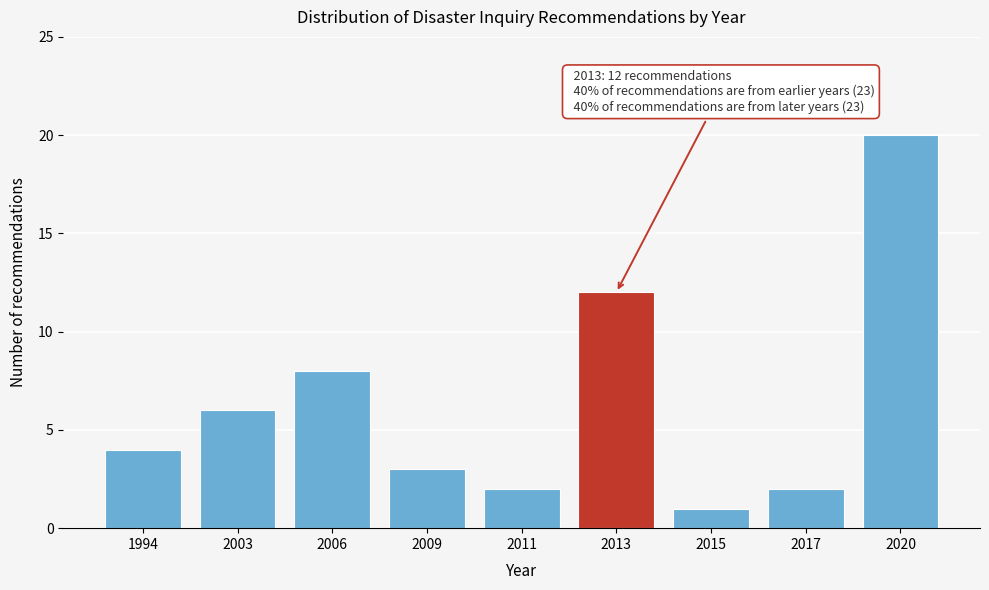

Reading right to left, what are all the values shown in this chart?

2020=20	2017=2	2015=1	2013=12	2011=2	2009=3	2006=8	2003=6	1994=4